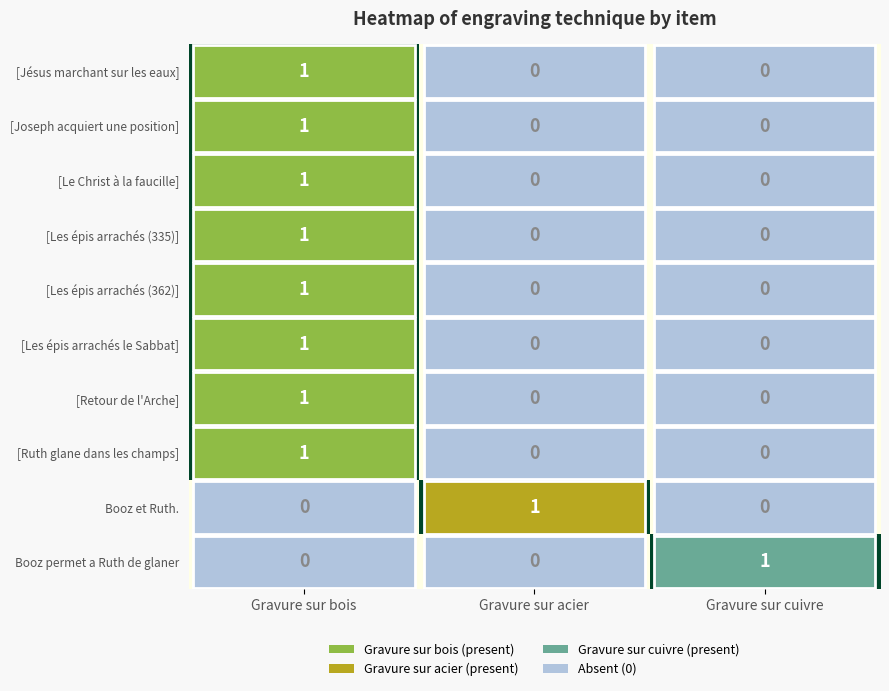

What is the greatest value displayed?

1